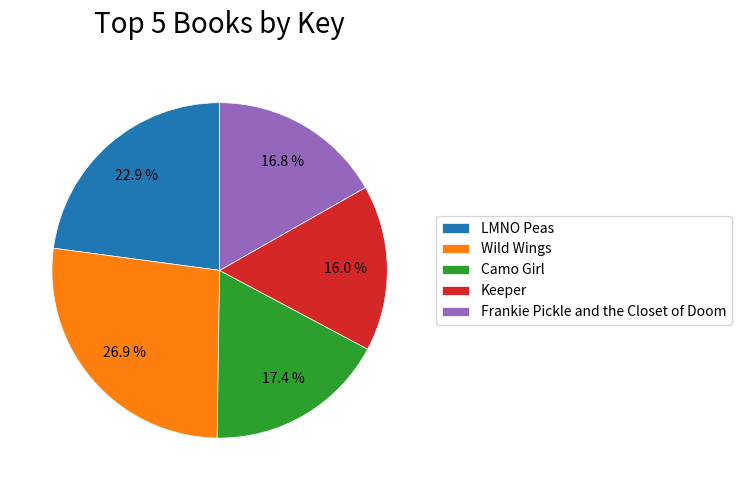

Count the number of slices in the pie.

5